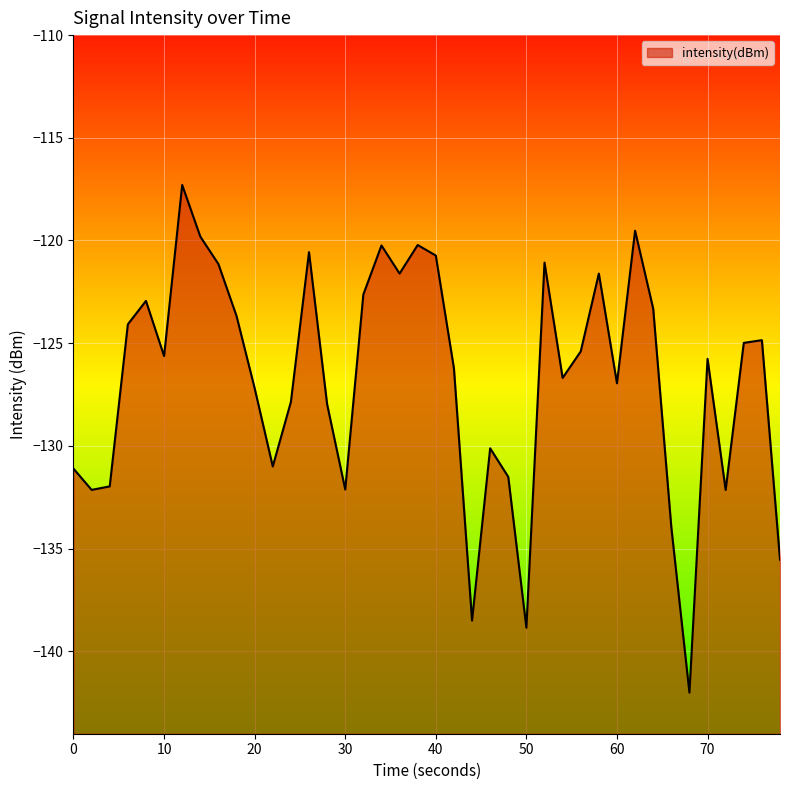

The chart shows a value of -125.0 at 37. True or false?

True